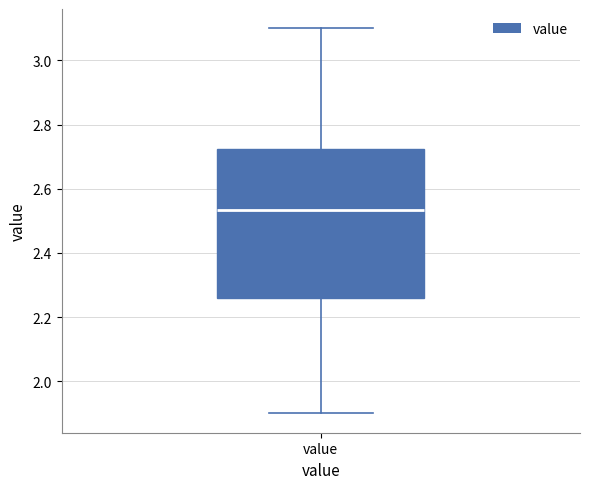

Where does the upper whisker of the box for value end on the y-axis? The values are not printed on the chart, so give them approximately, as read against the axis.

3.10